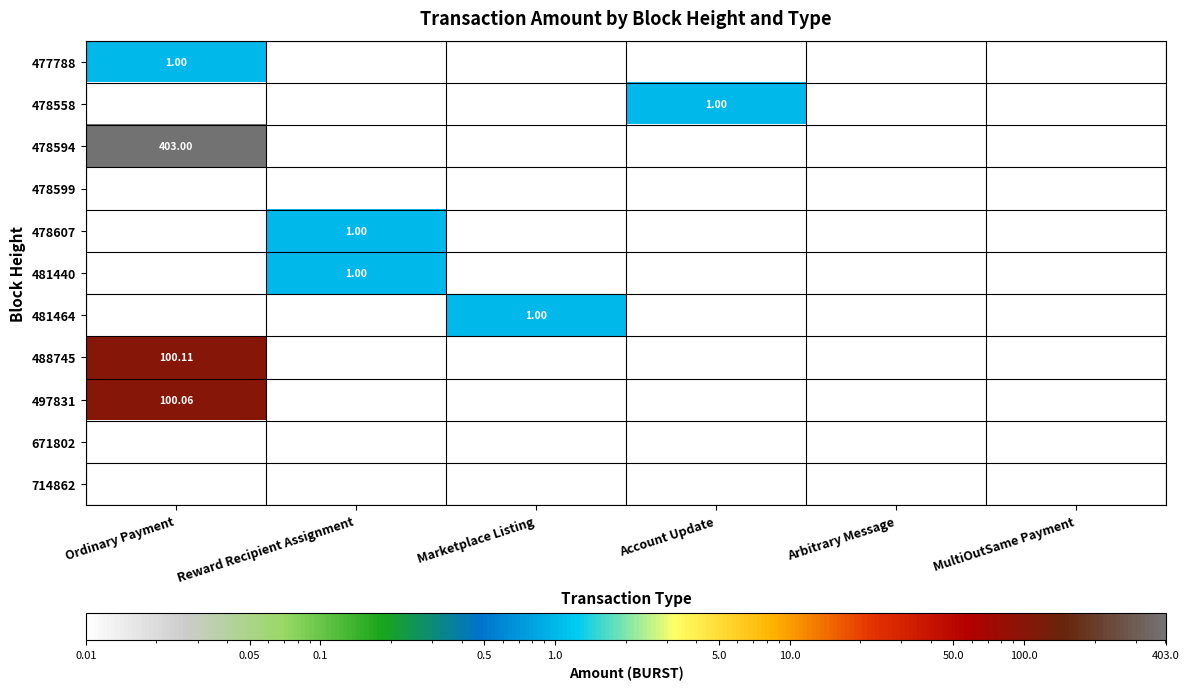

Where is 478607 nearest to the value 0?

Ordinary Payment